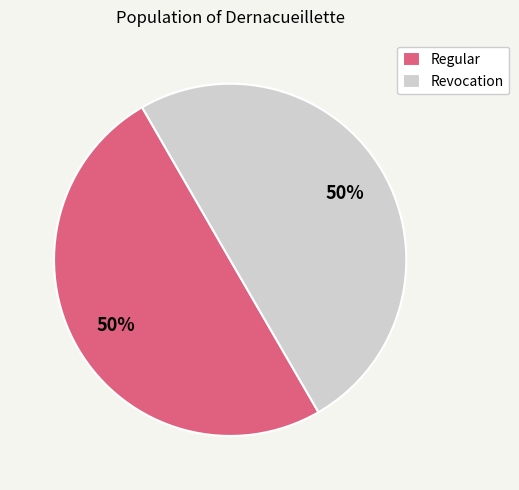

True or false: Regular accounts for 50% of the total.

True